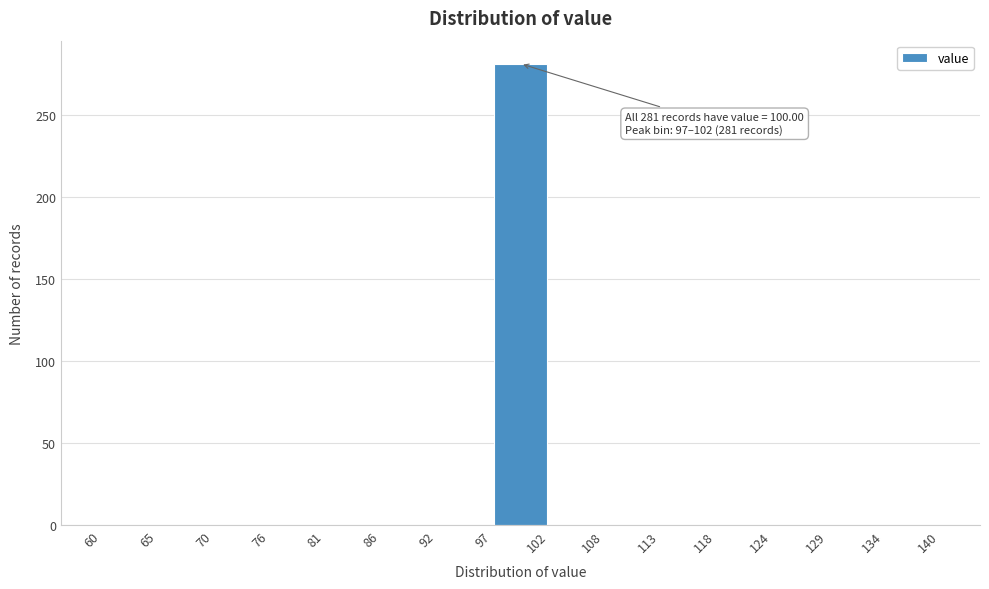

Over which range of the x-axis is the bar tallest?

97 to 102